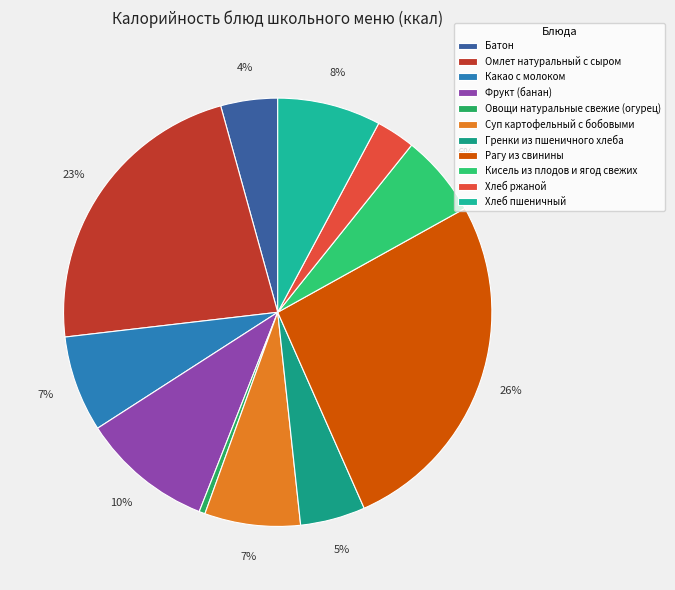

Which slice is the largest?

Рагу из свинины